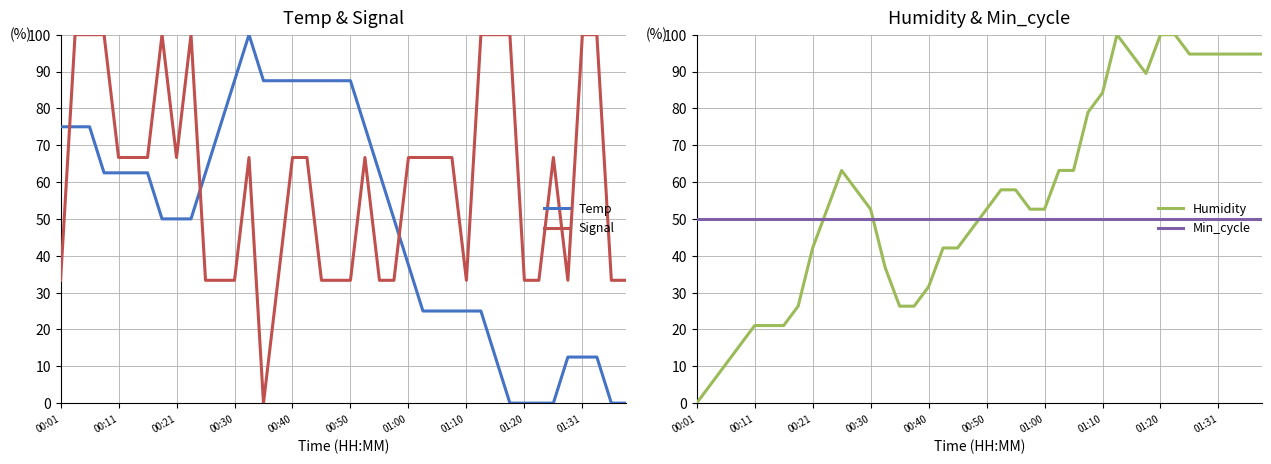

Which category has the highest value in the Min_cycle series?

00:01